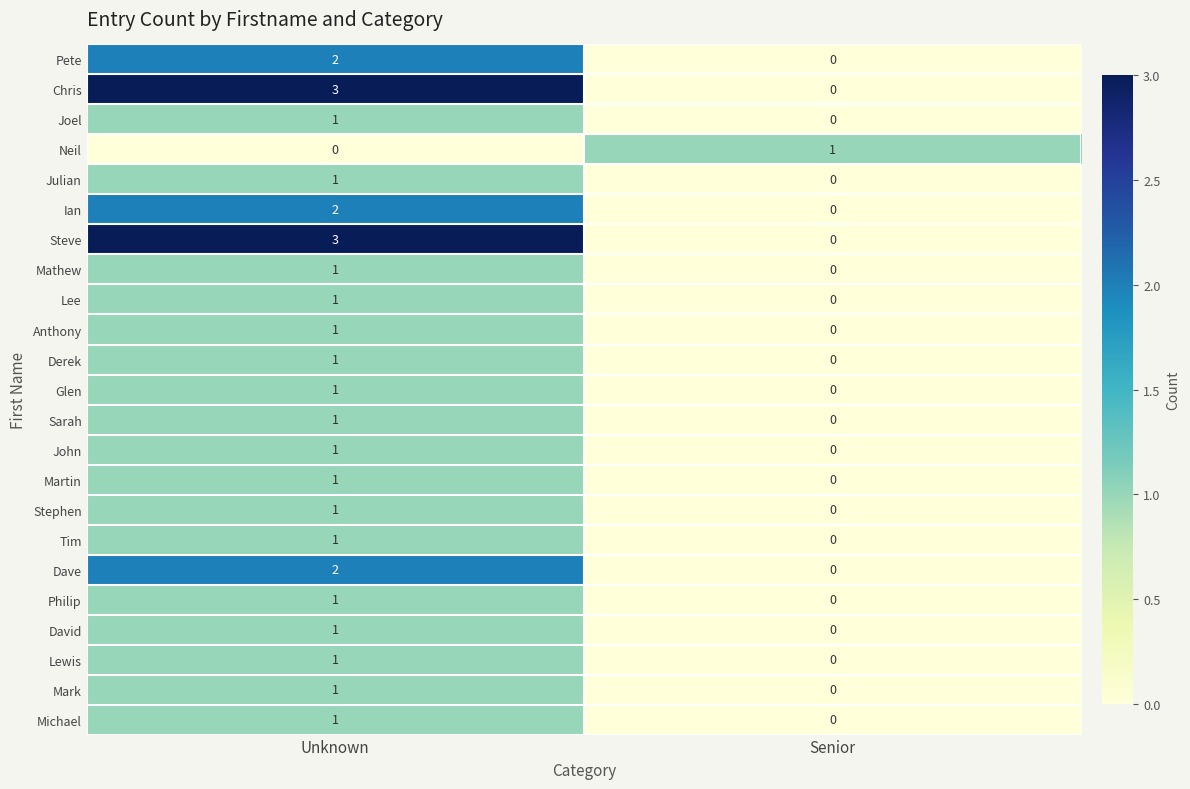

At which label does Pete reach its minimum?

Senior